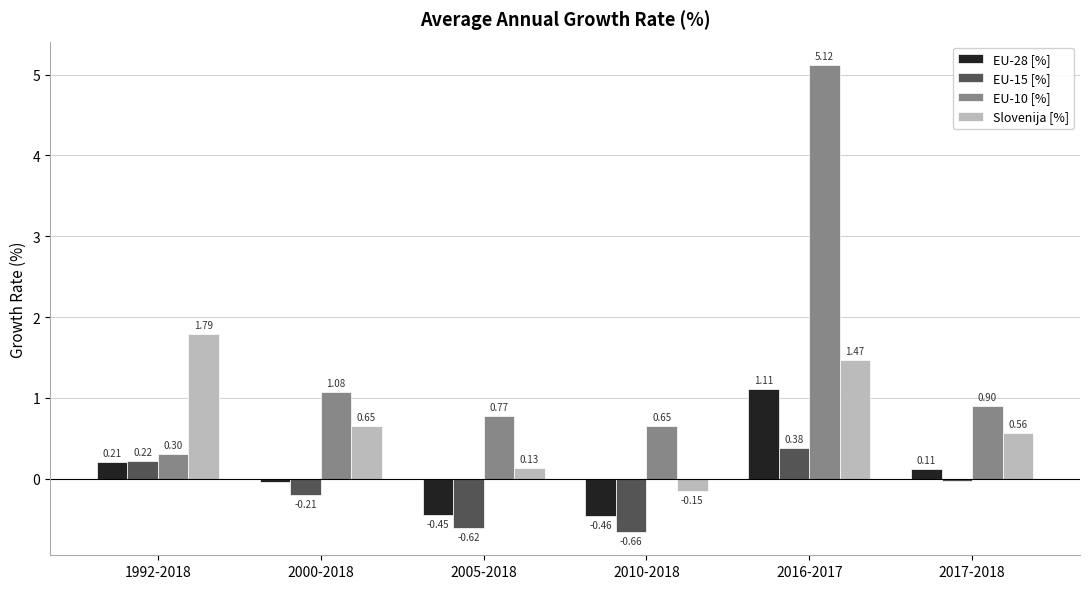

Between 2005-2018 and 2010-2018, which series saw the biggest shift?

Slovenija [%]